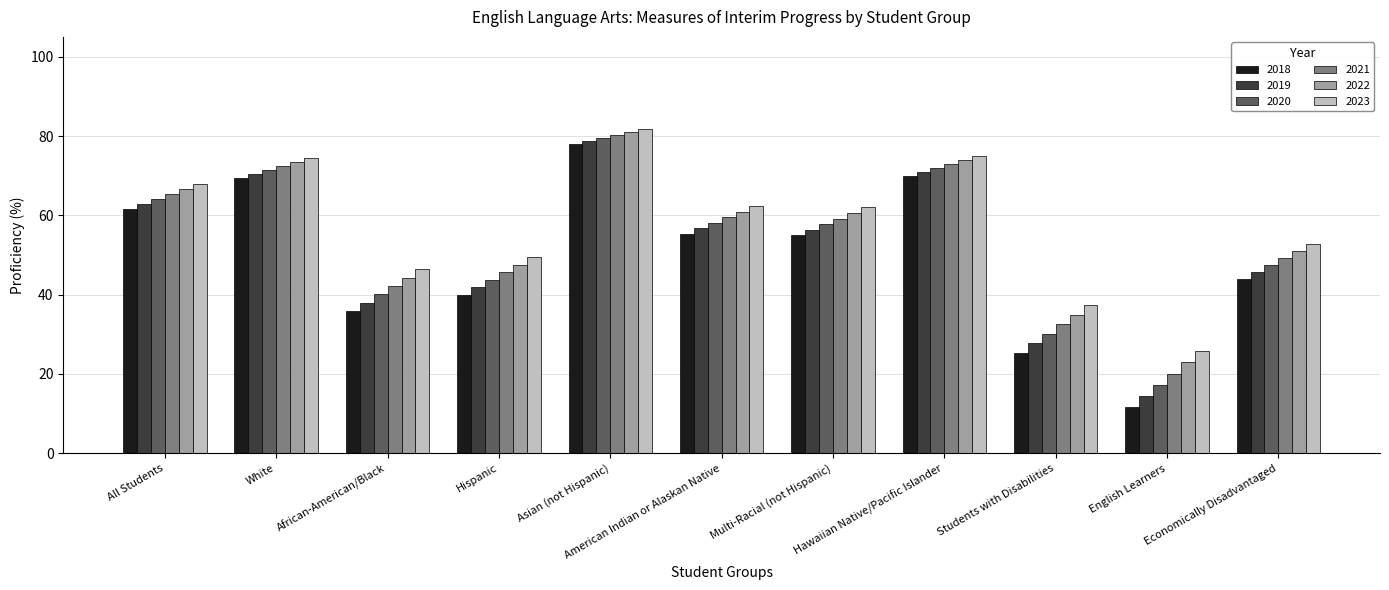

Rank the series by their average value, from lowest to highest.

2018, 2019, 2020, 2021, 2022, 2023